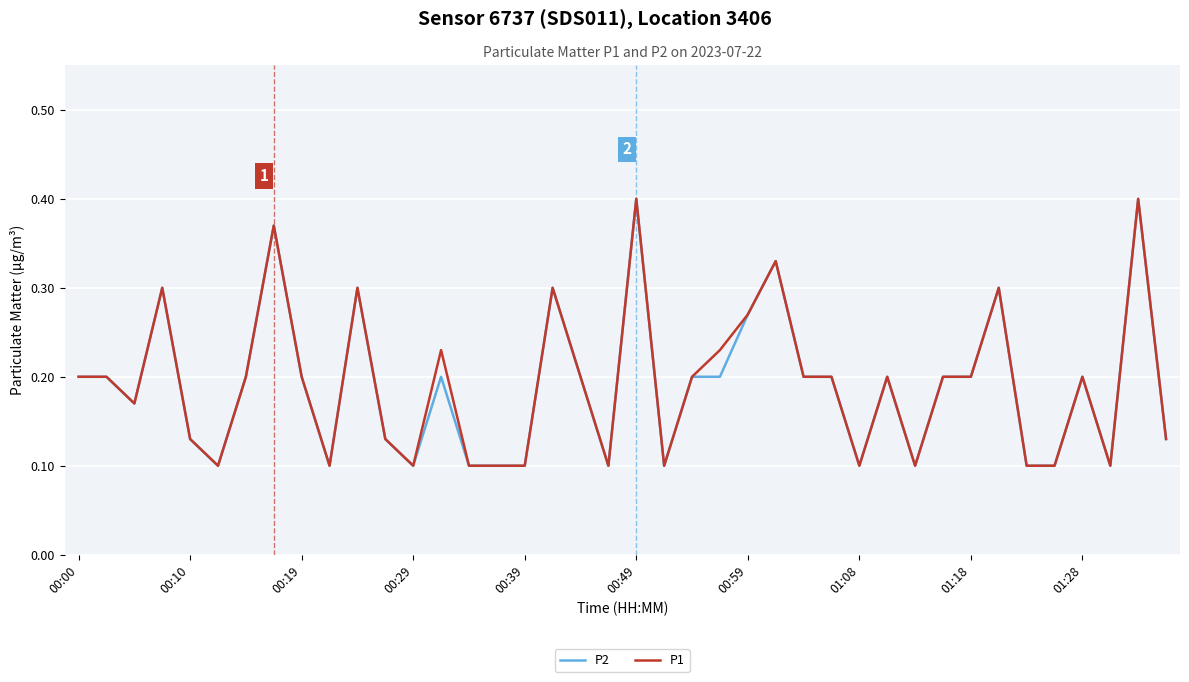

The value of P2 at 01:28 is 0.3. True or false?

False